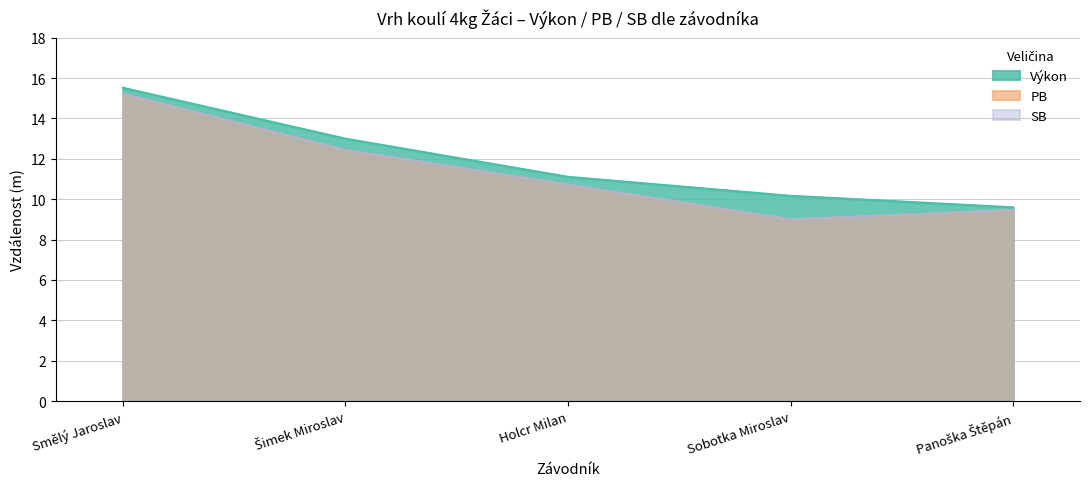

Which series has the largest range (max minus min)?

PB